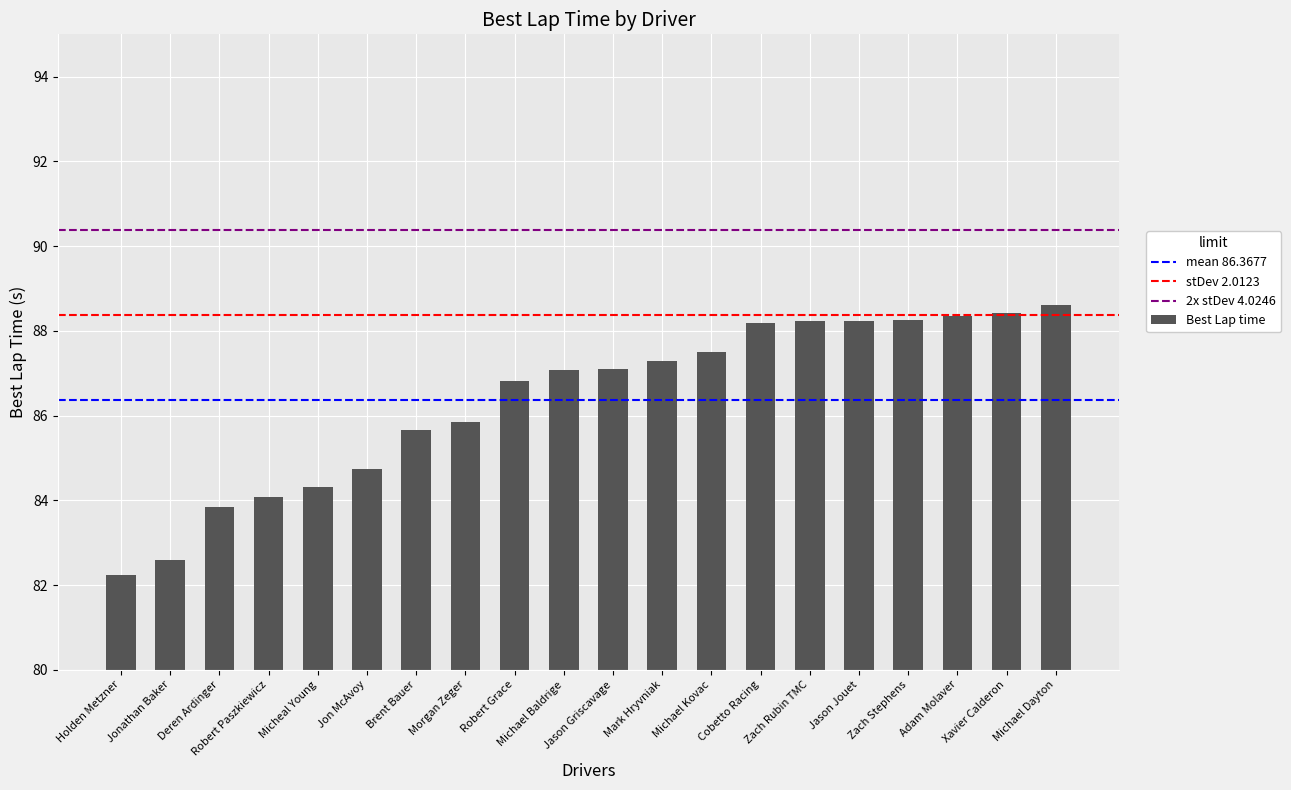

How many data points are less than 87?

9